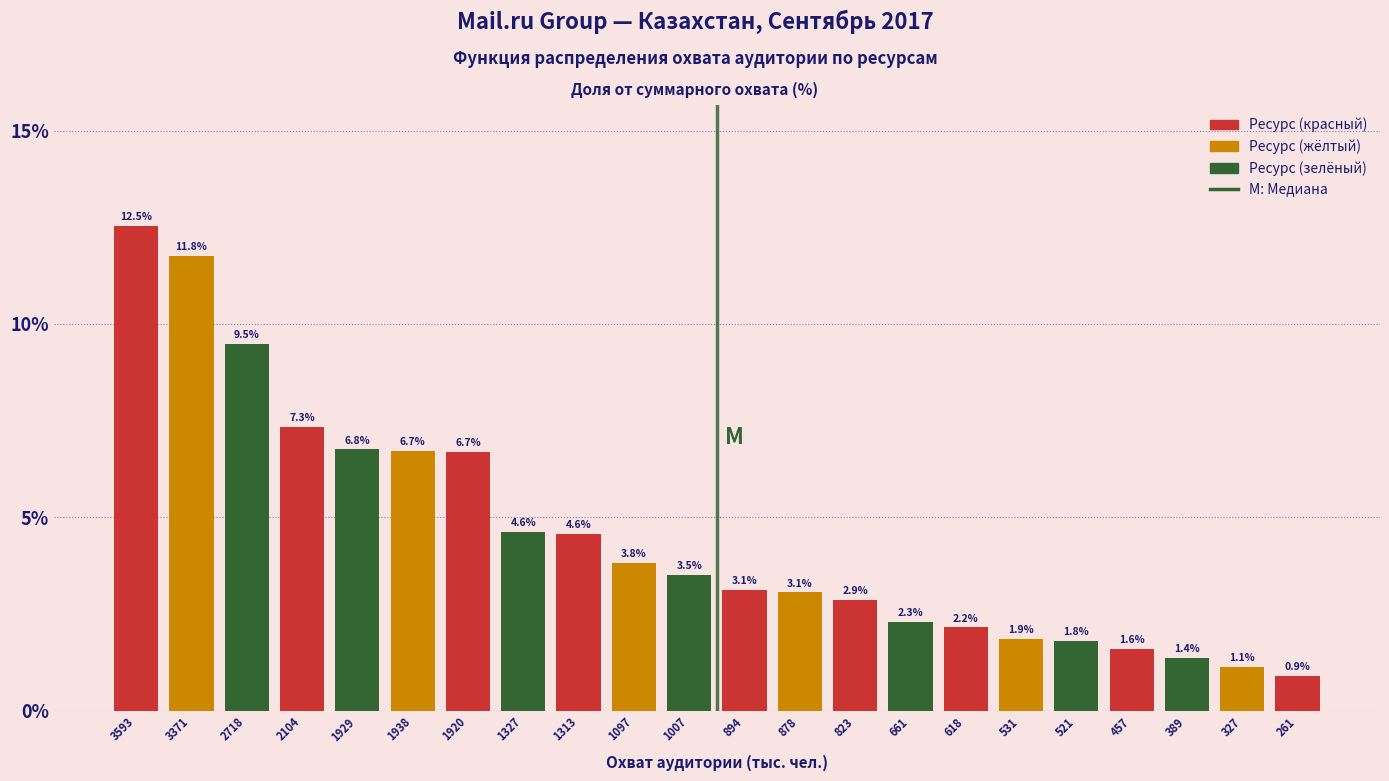

Reading left to right, what are all the values shown in this chart?

12.5	11.8	9.5	7.3	6.8	6.7	6.7	4.6	4.6	3.8	3.5	3.1	3.1	2.9	2.3	2.2	1.9	1.8	1.6	1.4	1.1	0.9